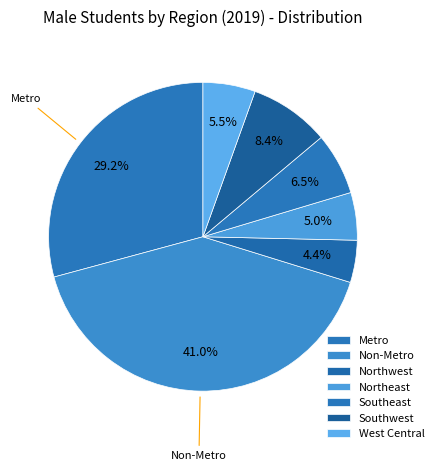

How much of the chart is everything except Southwest?

91.6%